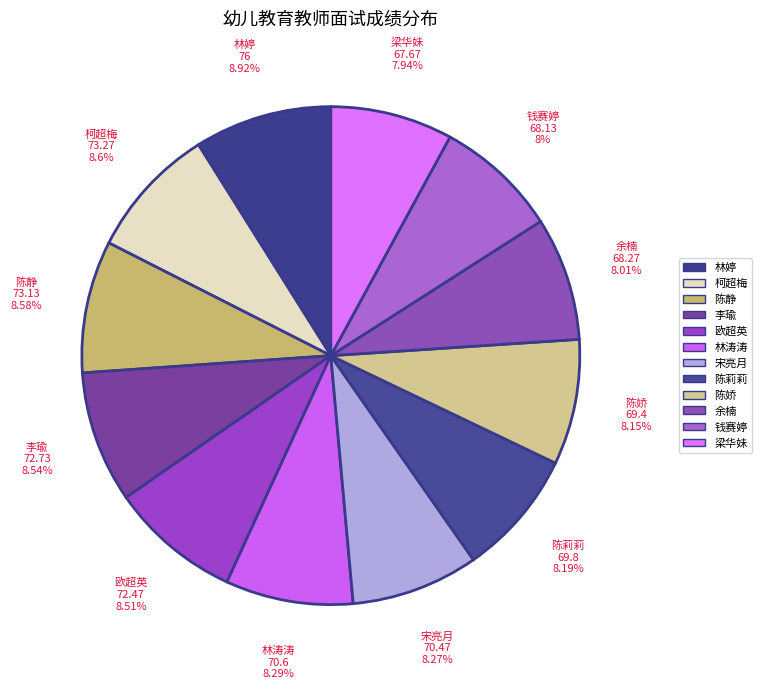

How many slices are in this pie chart?

12